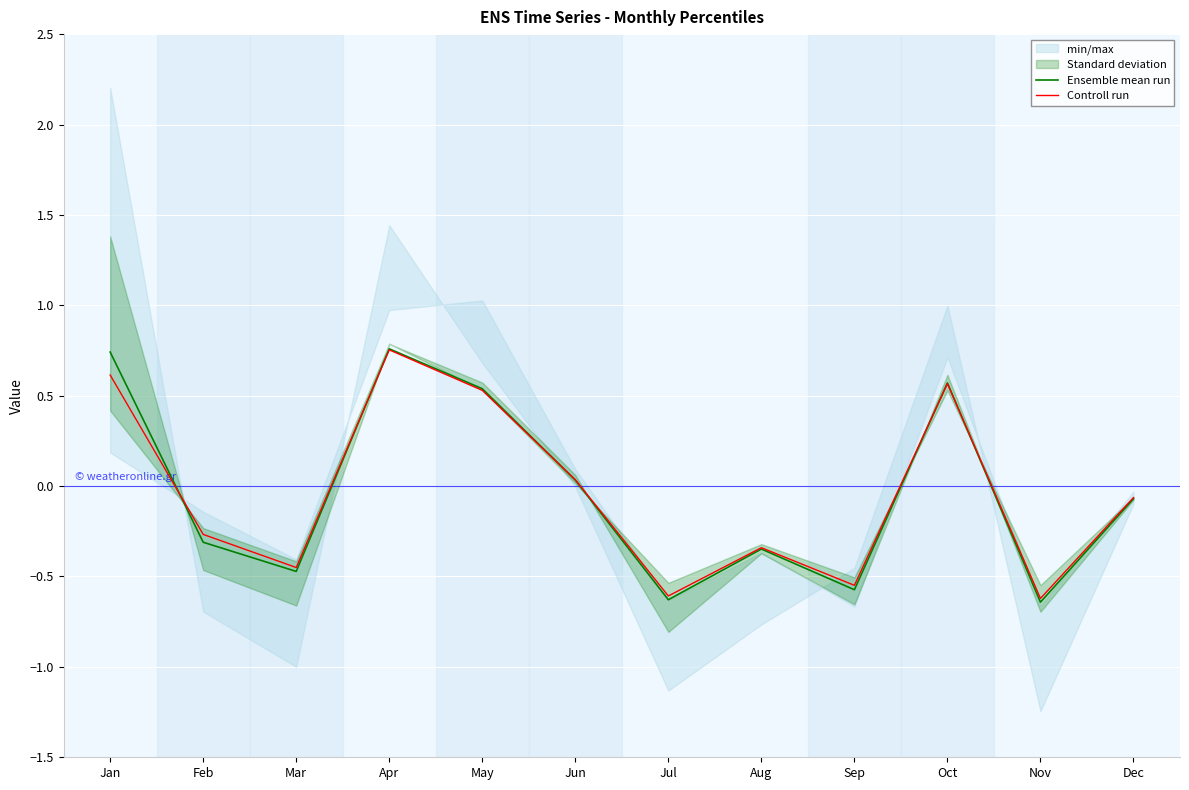

Where is Controll run nearest to the value 0?

Jun